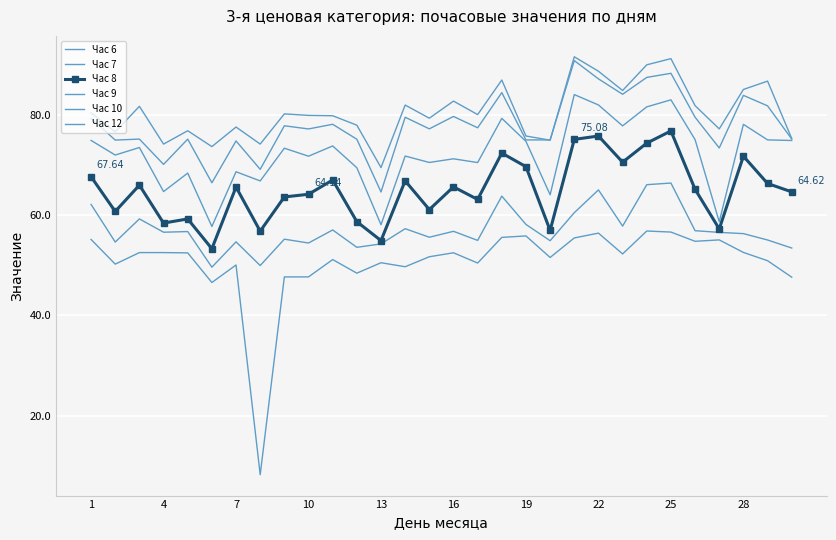

True or false: Час 9 and Час 7 cross at least once.

False